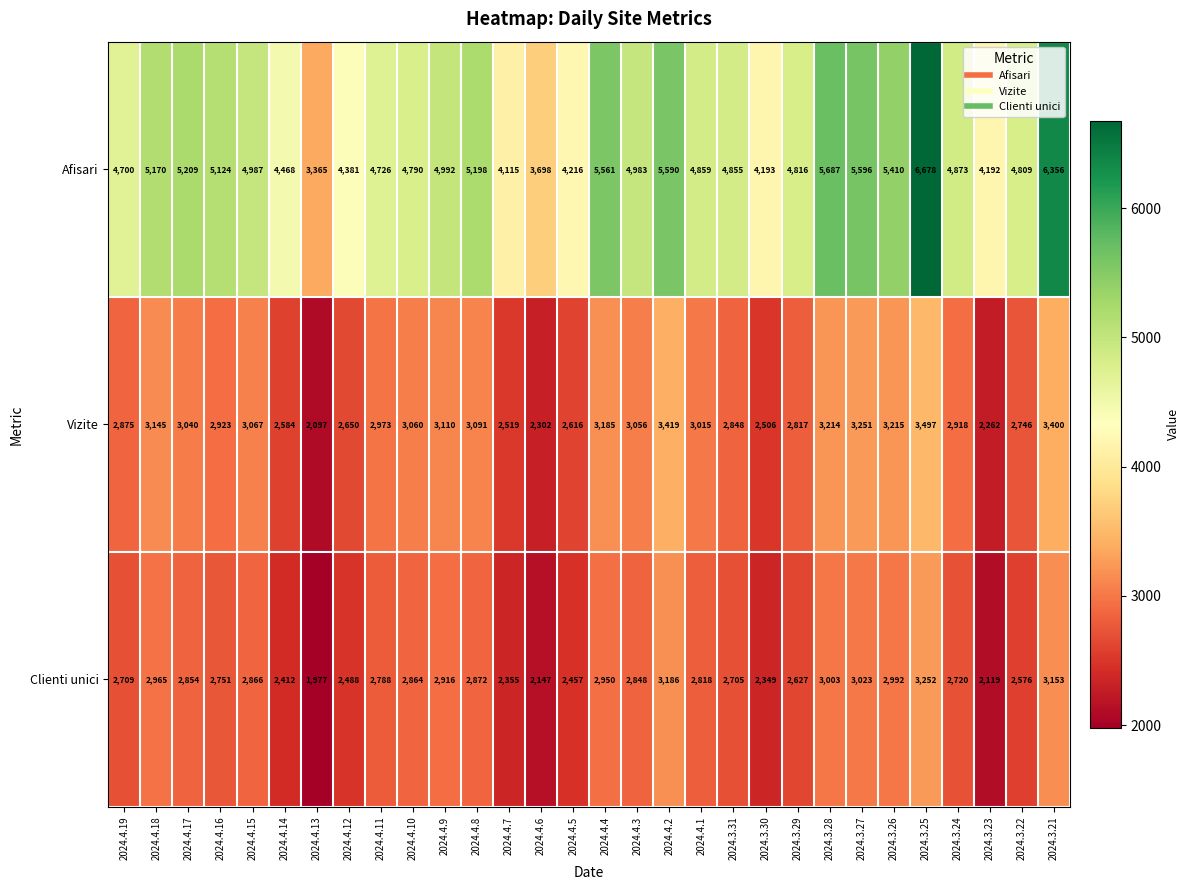

True or false: Clienti unici has a value of 2916 at 2024.4.9.

True